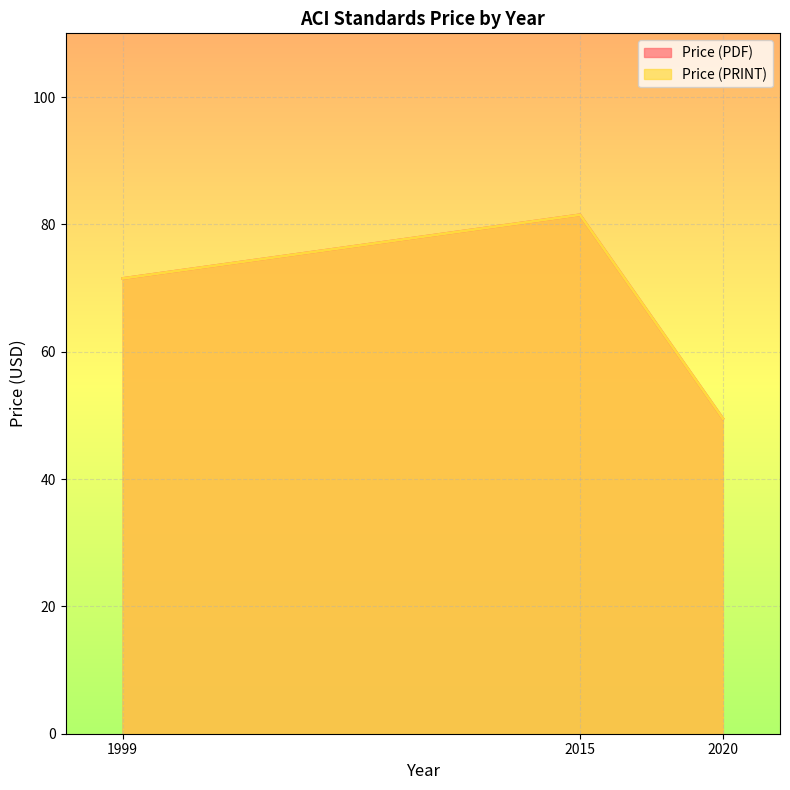

How many values in the Price (PRINT) series exceed 71?

2